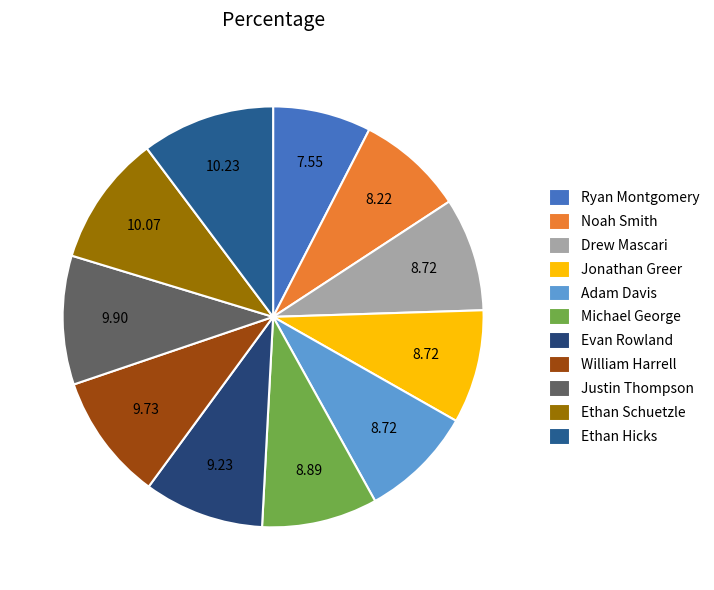

Which slice is the smallest?

Ryan Montgomery